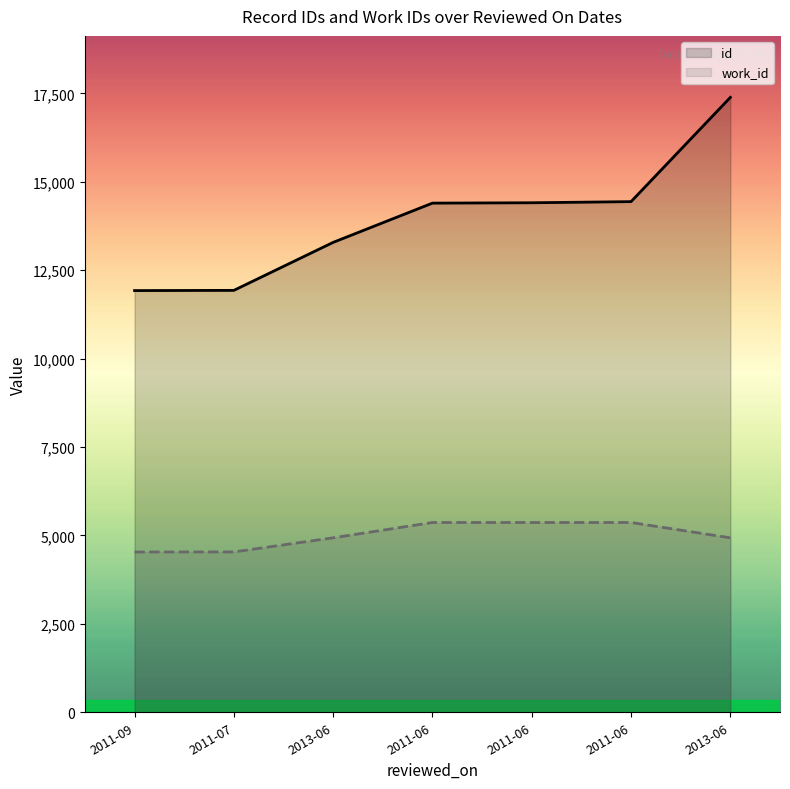

What is the label of the 6th point from the right?

2011-07